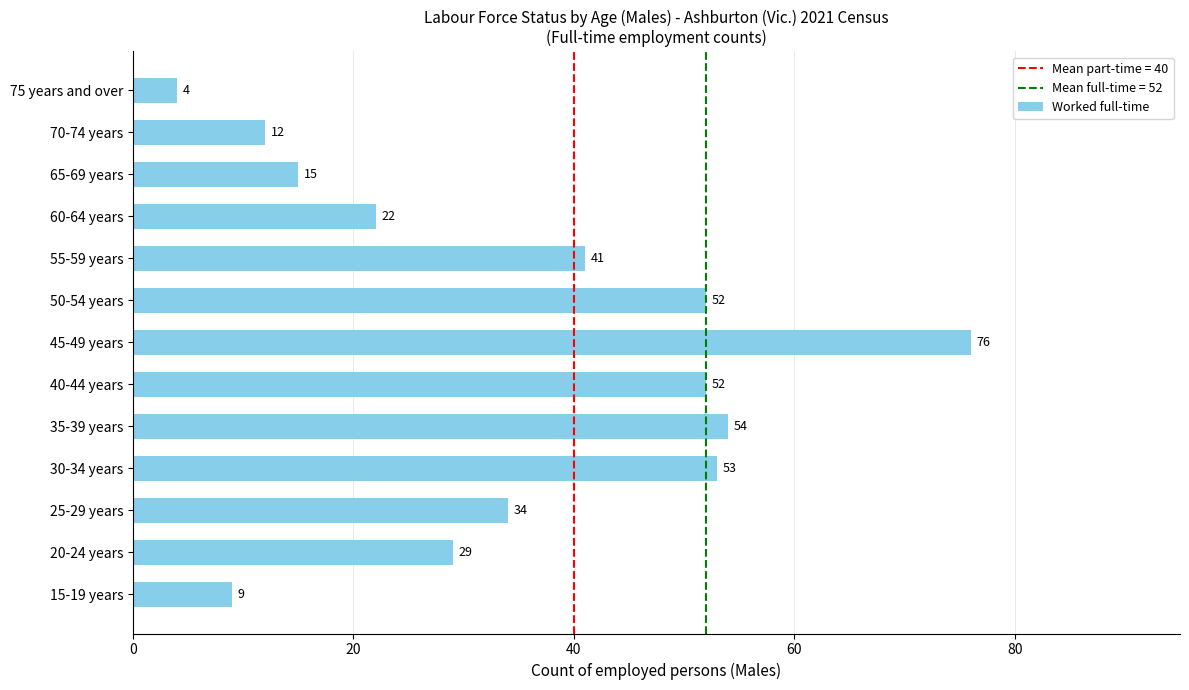

Count the number of data series in this chart.

1